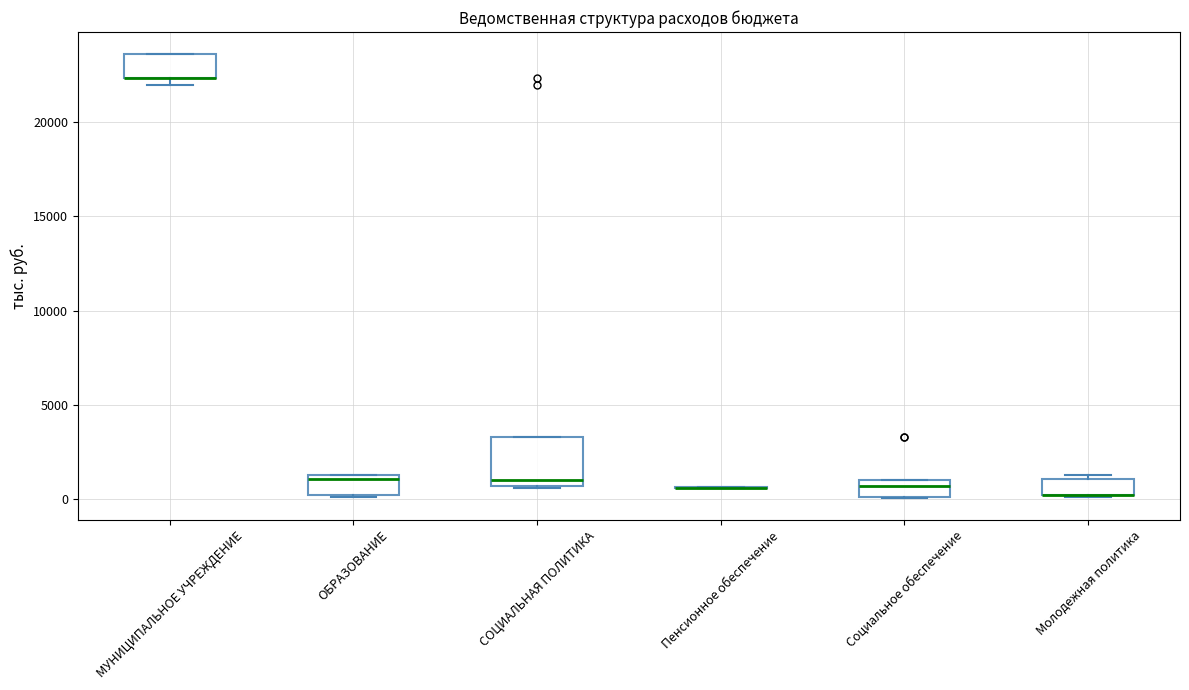

Where is the lower edge of the box for МУНИЦИПАЛЬНОЕ УЧРЕЖДЕНИЕ on the y-axis? The values are not printed on the chart, so give them approximately, as read against the axis.

22500